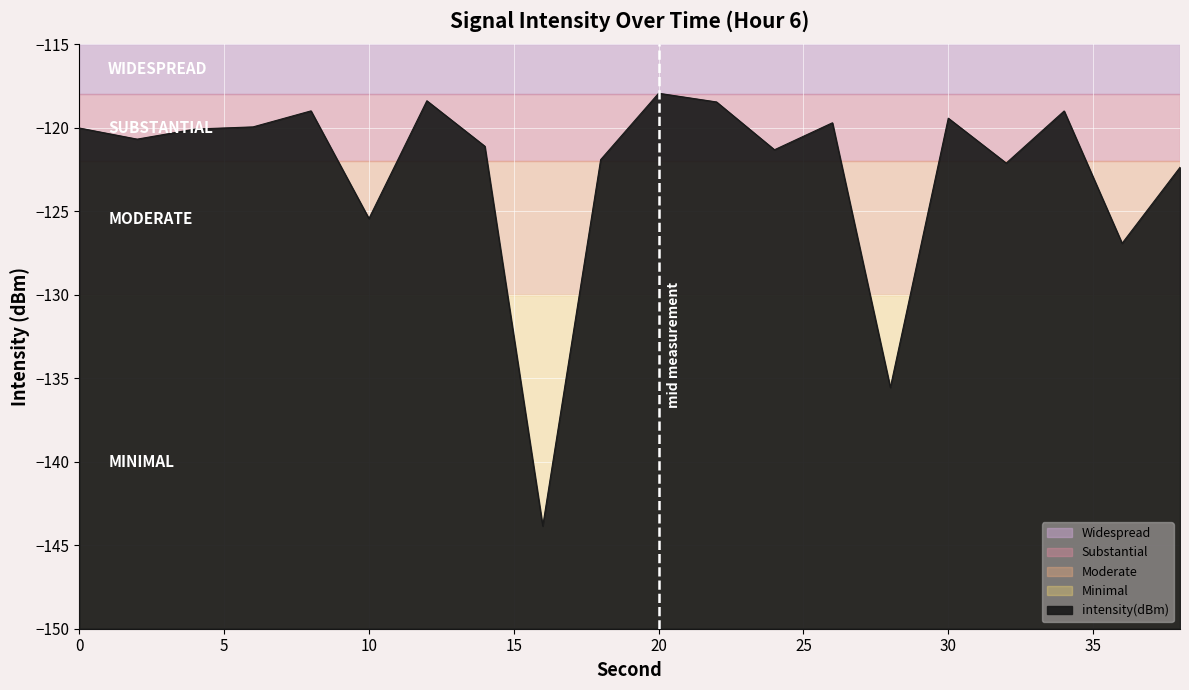

Does the chart display data point markers on the line(s)?

No